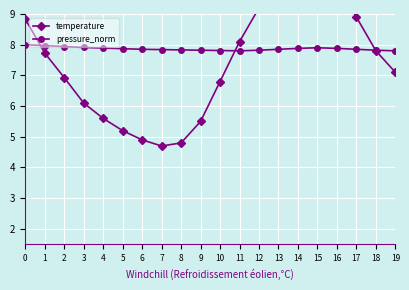

Between 2 and 11, which series saw the biggest shift?

temperature